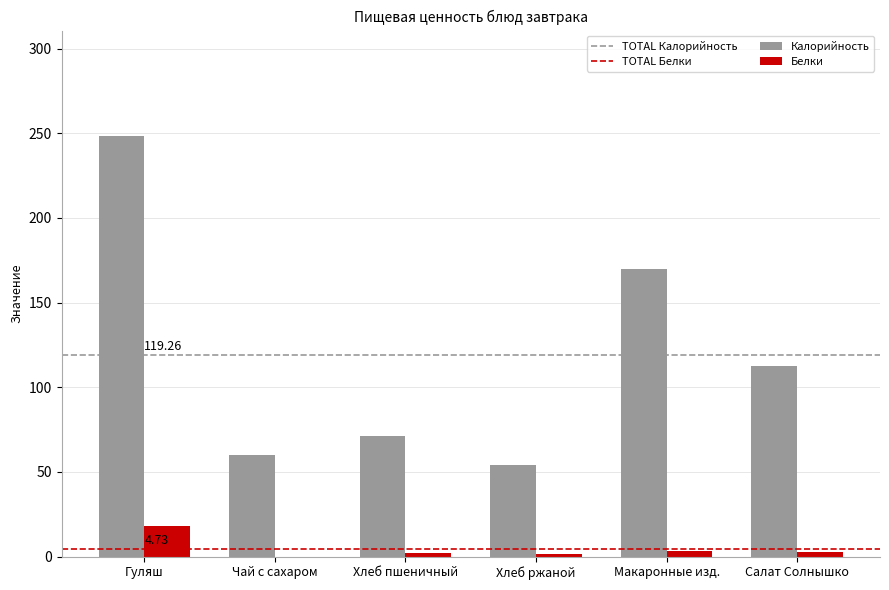

At which category is the sum across all series the highest?

Гуляш